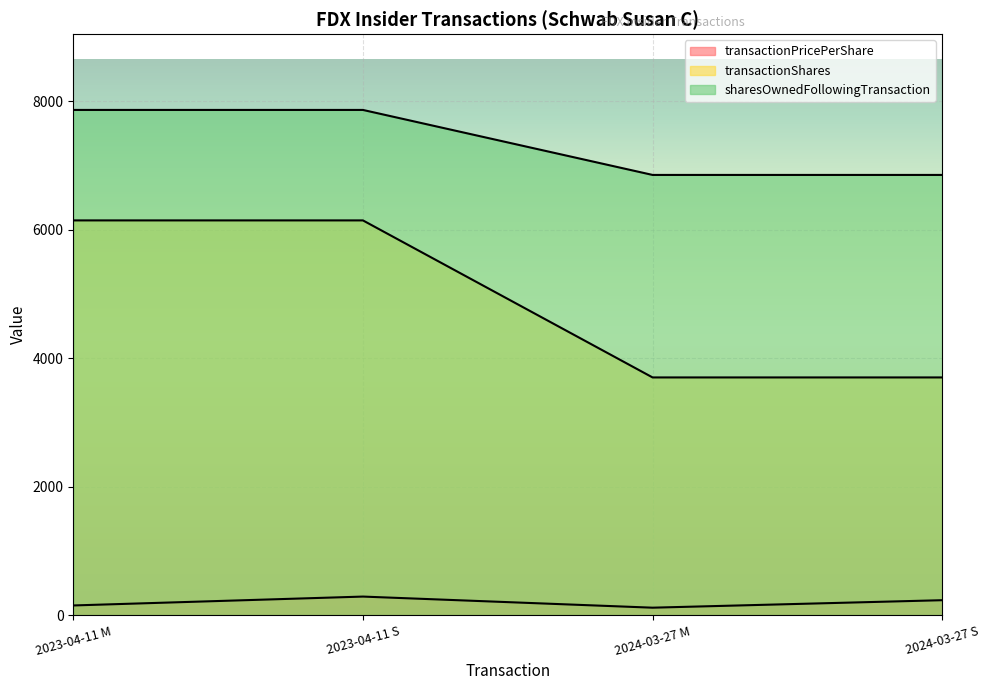

At how many categories does at least one series exceed 2989?

4